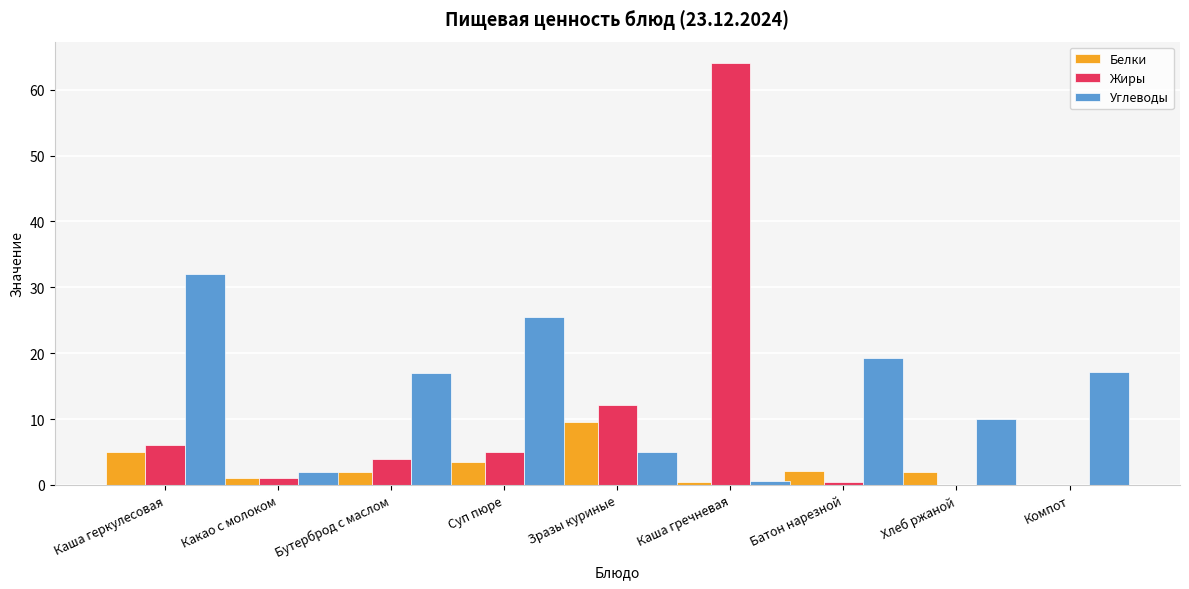

What is the approximate value of Белки at Какао с молоком?

1.0